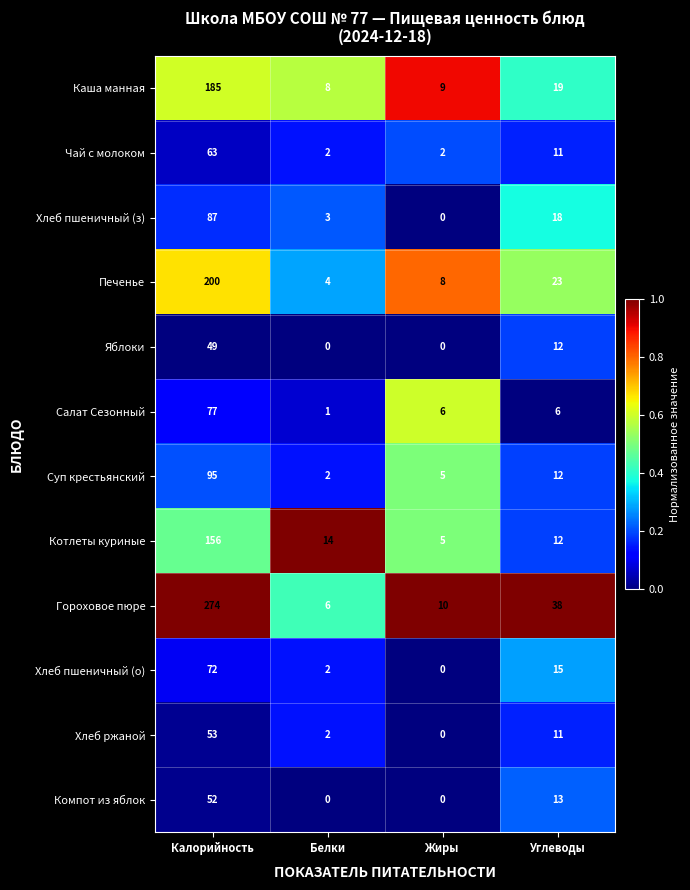

How many distinct data groups are displayed?

12